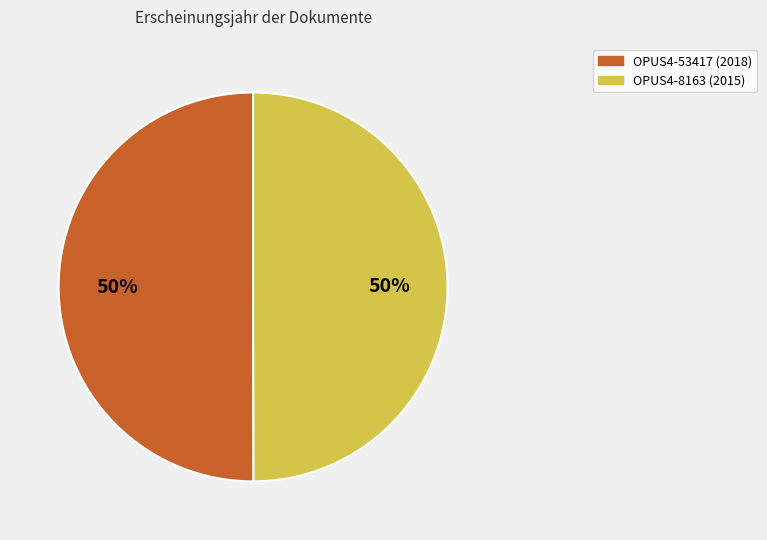

How many slices are in this pie chart?

2